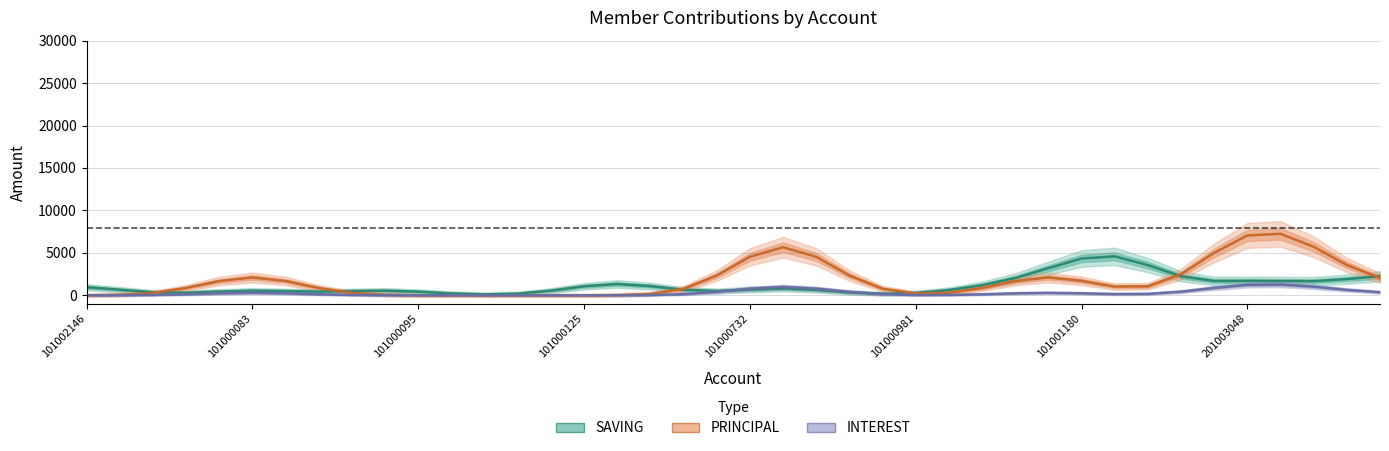

Rank the series by their maximum value, from highest to lowest.

PRINCIPAL, SAVING, INTEREST